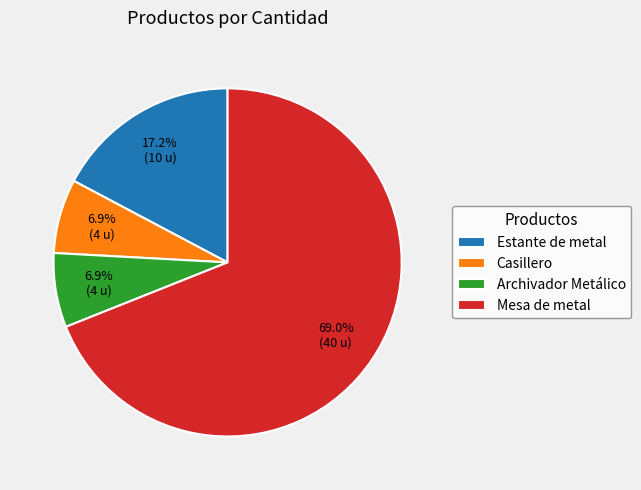

Is it true that Mesa de metal is 69% of the pie?

True